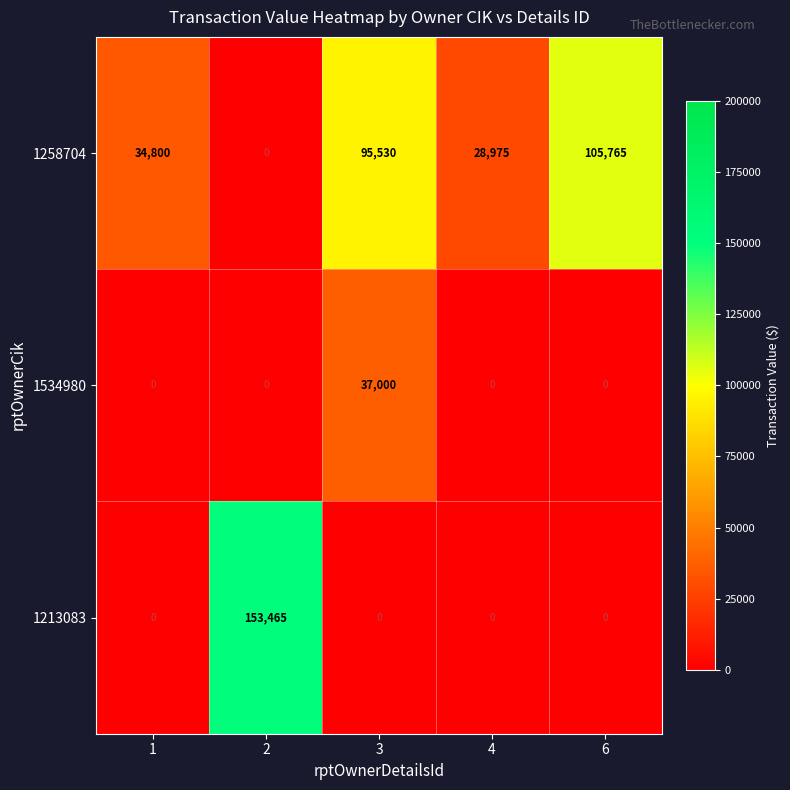

List the series in order of their peak value, lowest first.

1534980, 1258704, 1213083